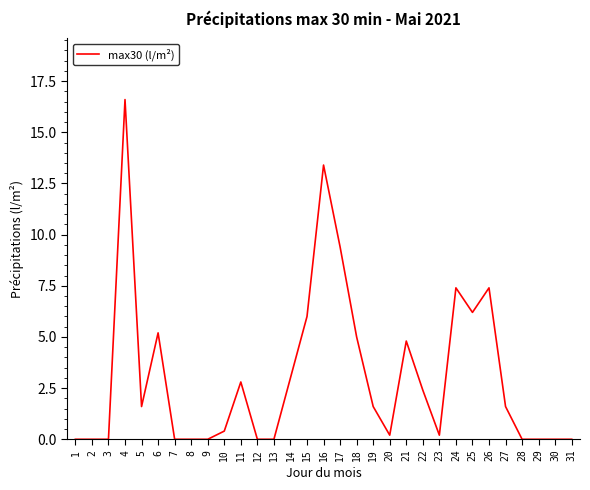

What value does the data have at 10?

0.4